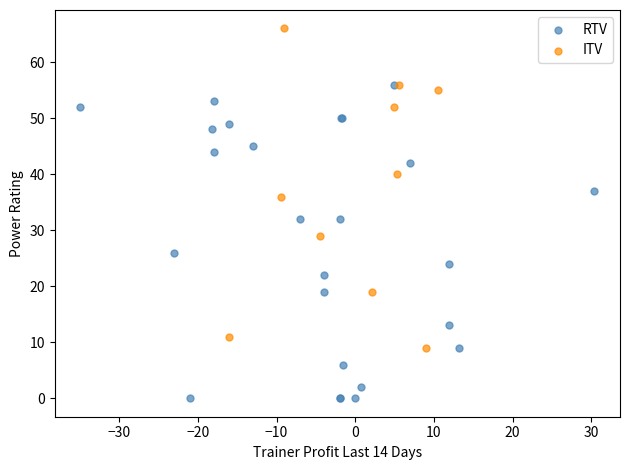

Which series reaches the minimum Y coordinate?

RTV